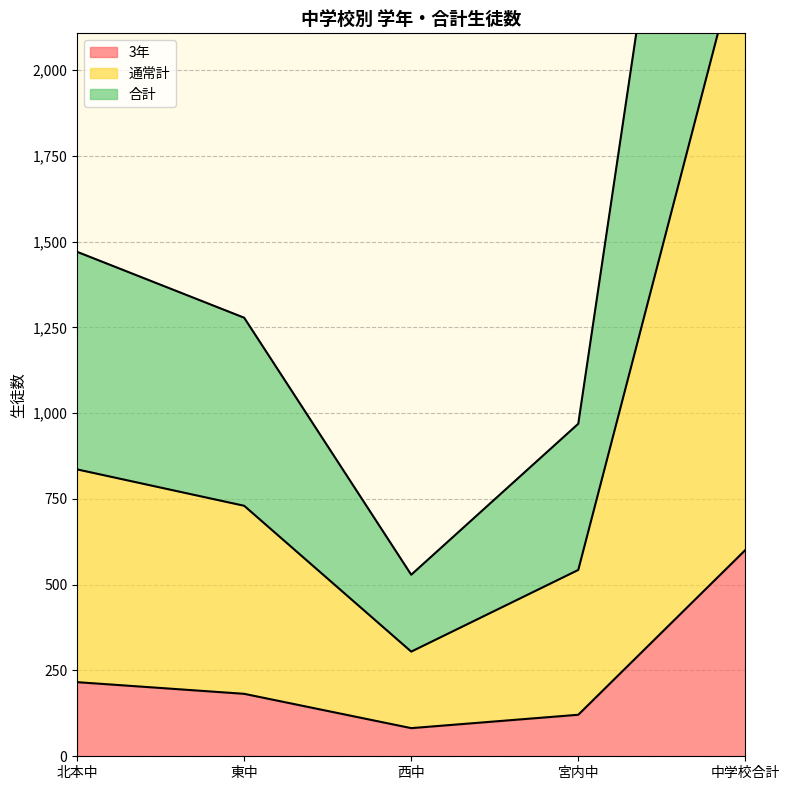

What position from the left is 中学校合計?

5